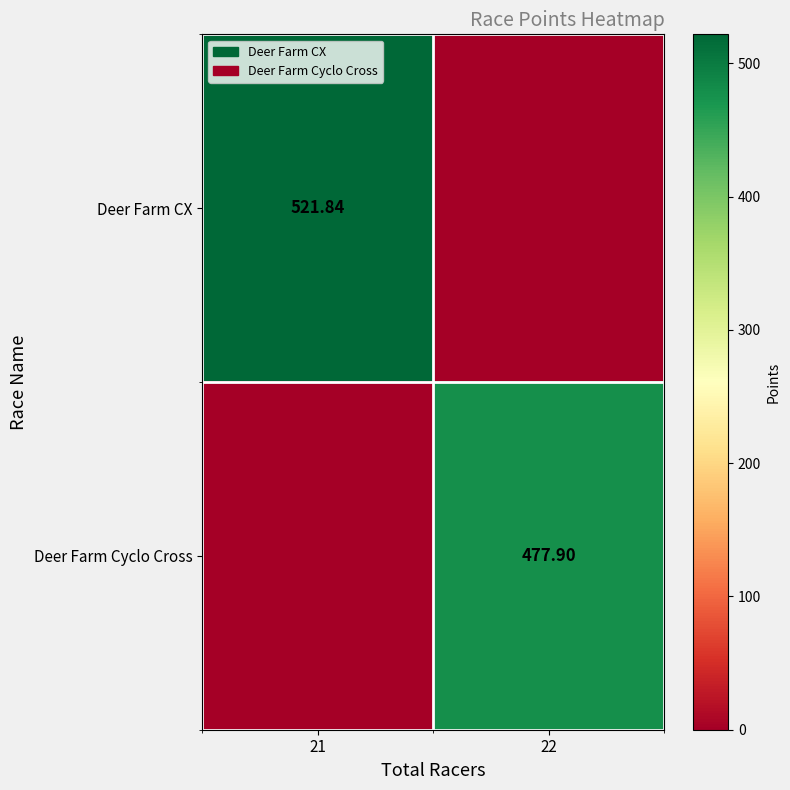

What is the approximate value of Deer Farm Cyclo Cross at 22?

477.9